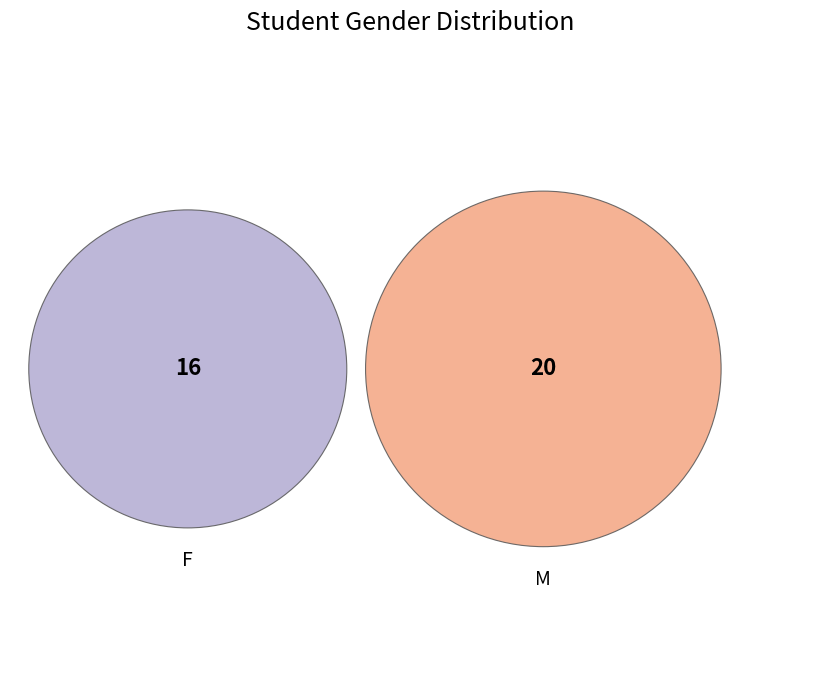

Is there any slice that represents more than half of the pie?

Yes